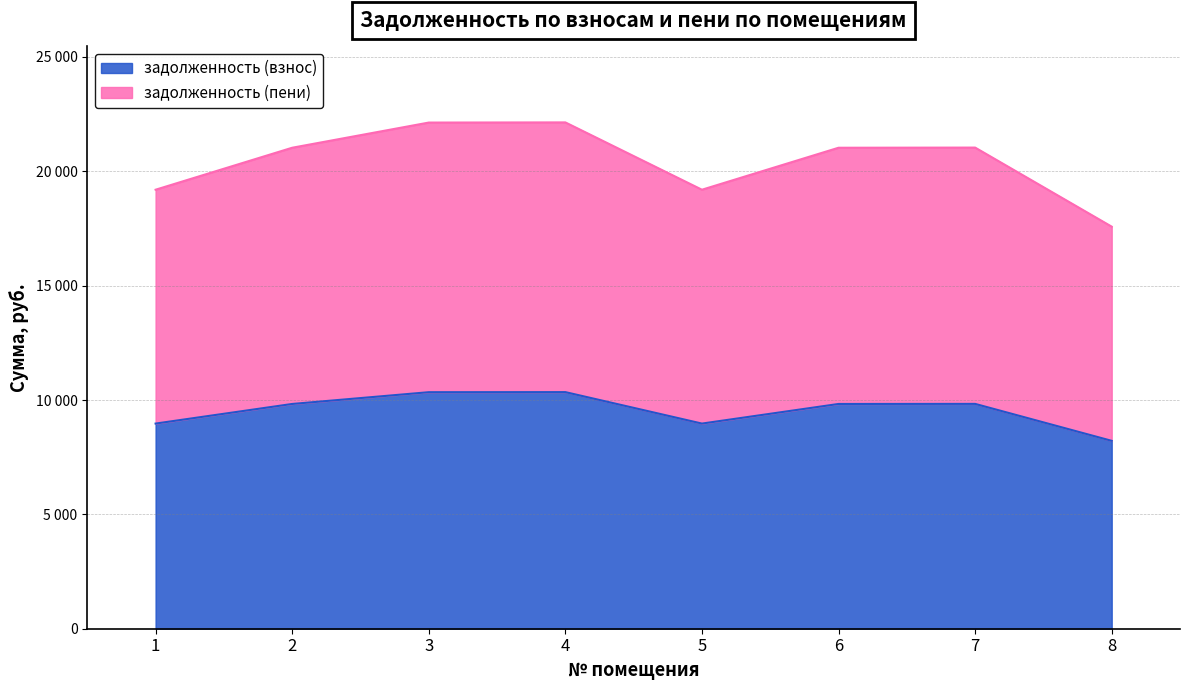

What is the difference between the highest and lowest values at 3?

11788.6